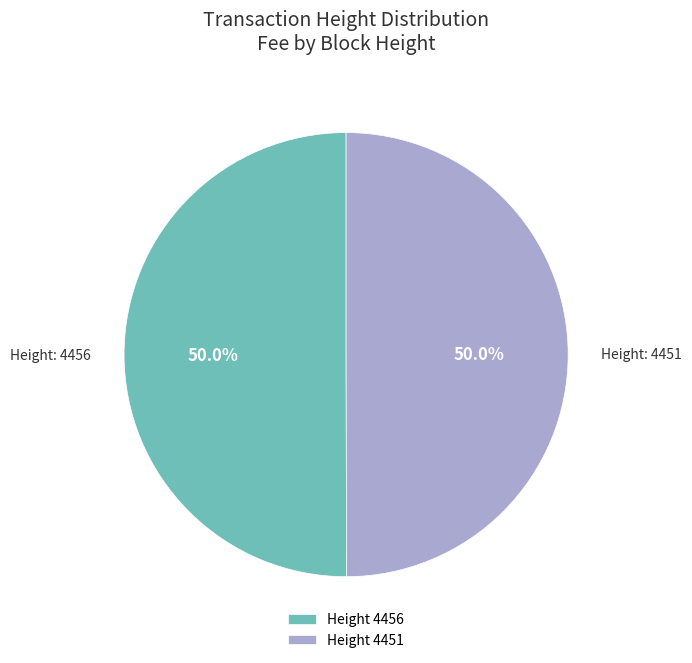

Combined, what portion of the pie is Height 4451 and Height 4456?

100.0%